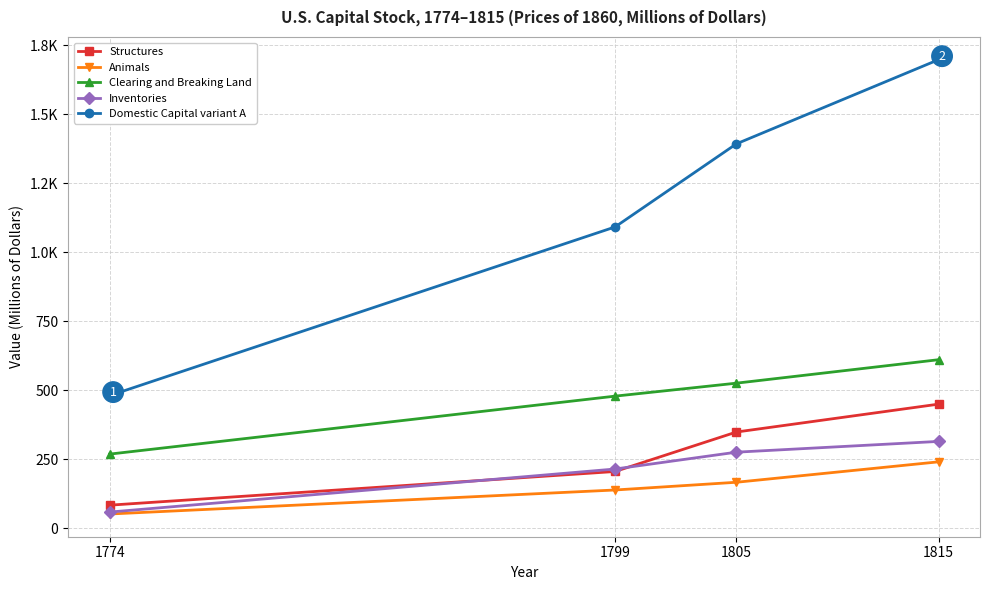

True or false: Inventories and Clearing and Breaking Land intersect in this chart.

False